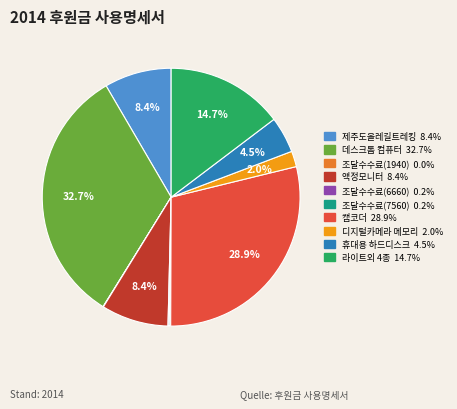

Does any single category account for the majority?

No